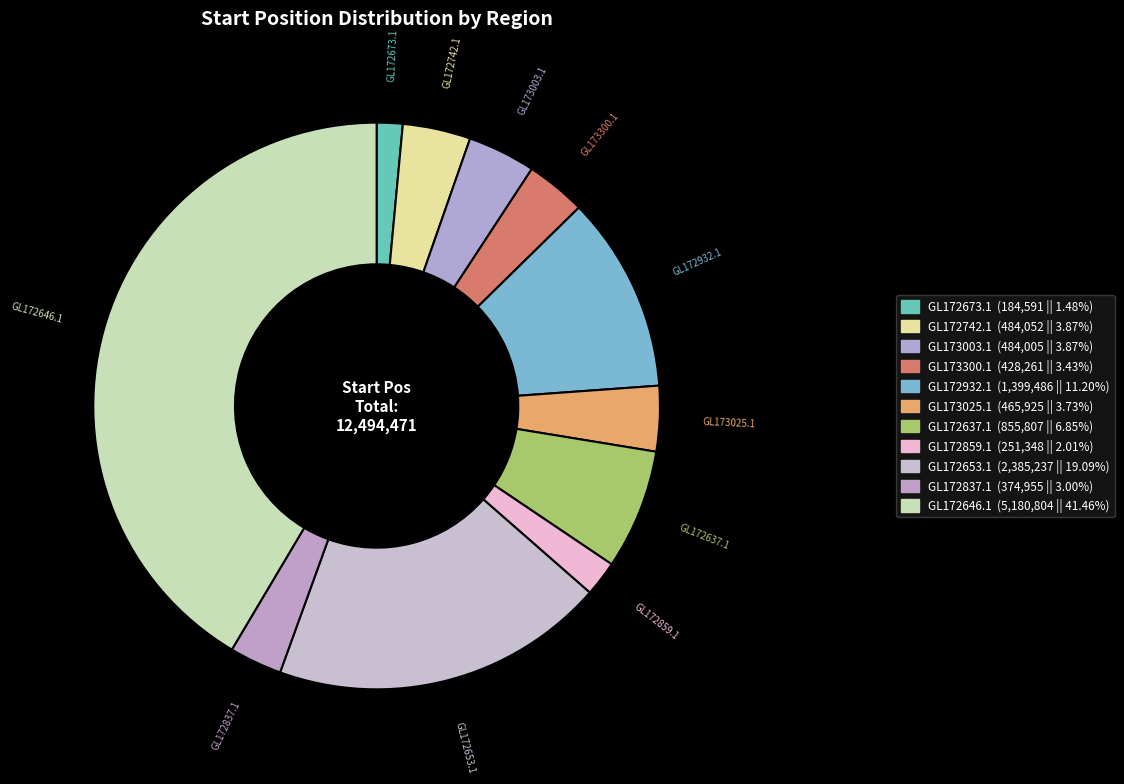

How many slices are in this pie chart?

11